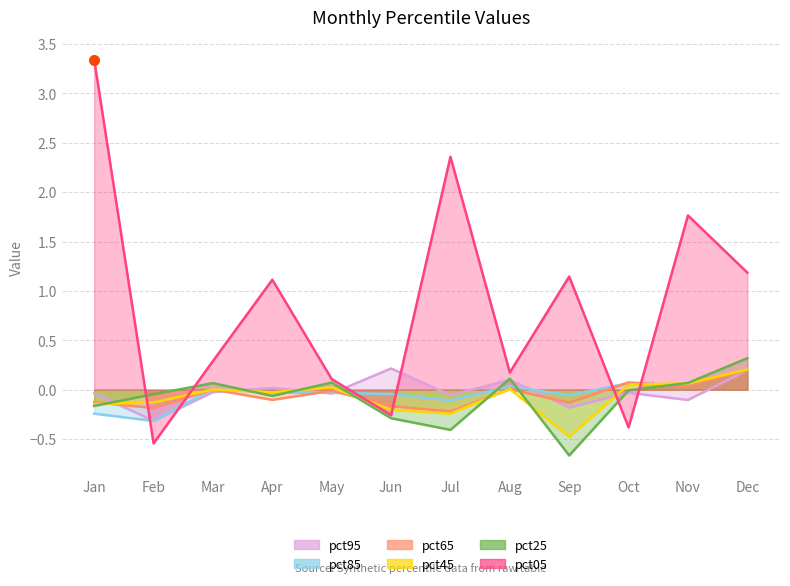

At which category is the sum across all series the highest?

Jan